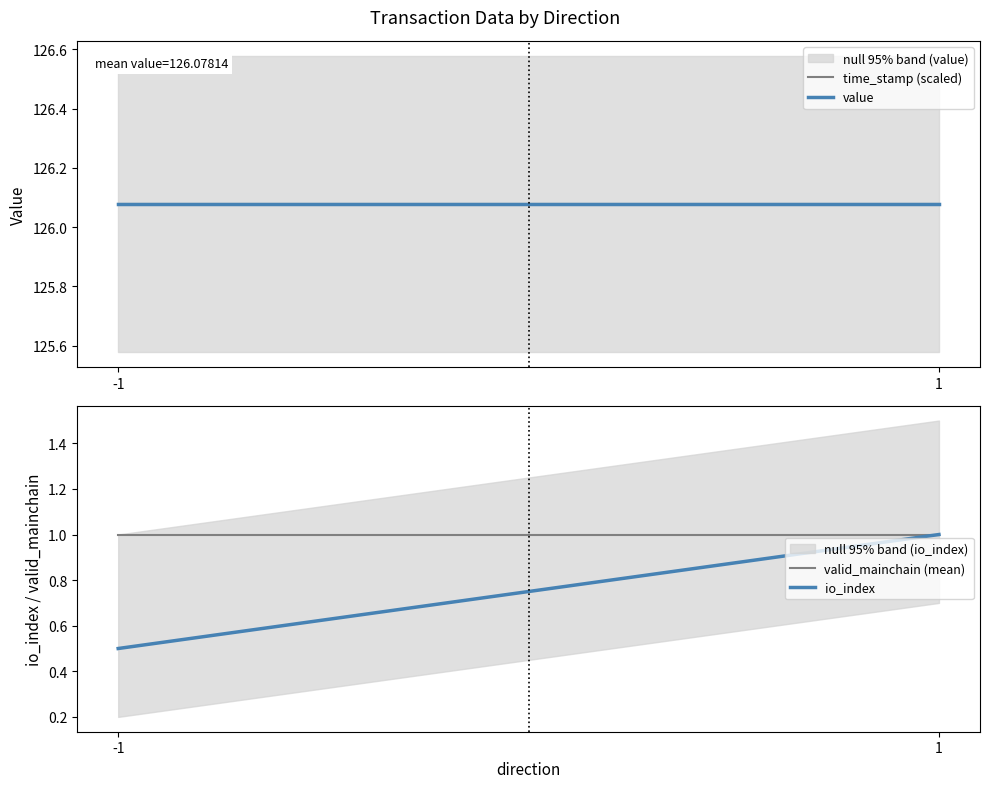

Does the chart display data point markers on the line(s)?

No